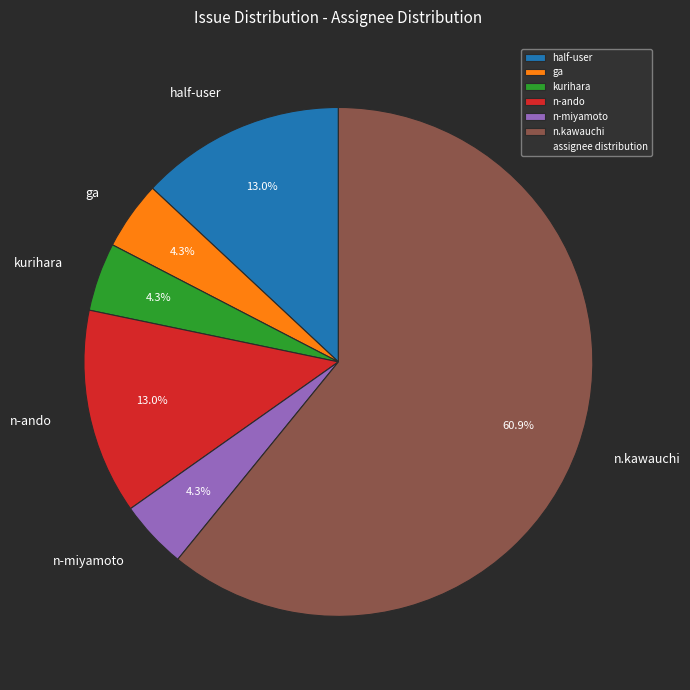

Which category accounts for the majority?

n.kawauchi